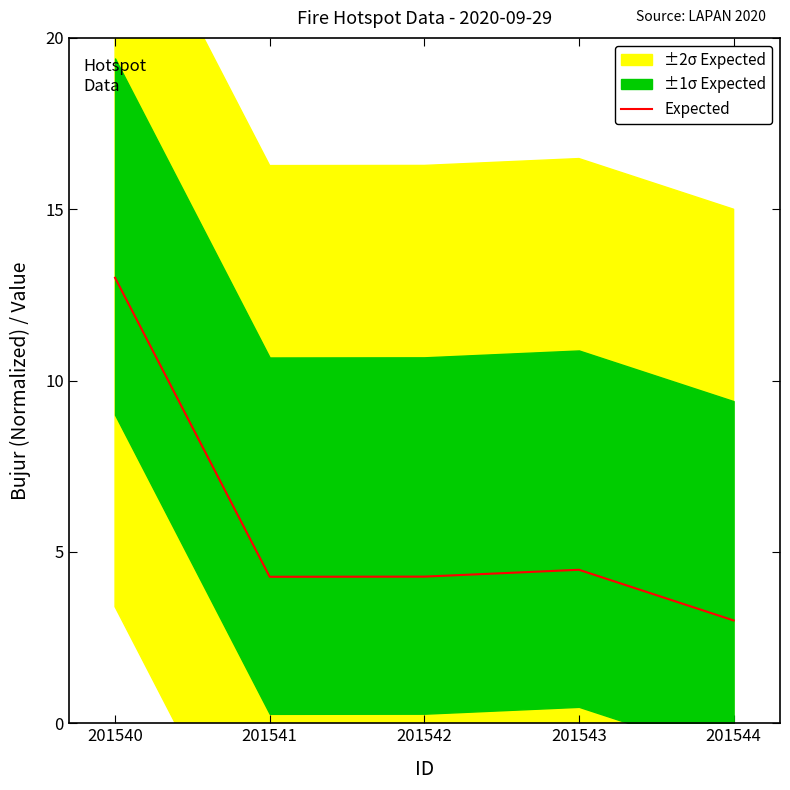

Reading left to right, what are all the values shown in this chart?

201540=13.0	201541=4.3	201542=4.3	201543=4.5	201544=3.0